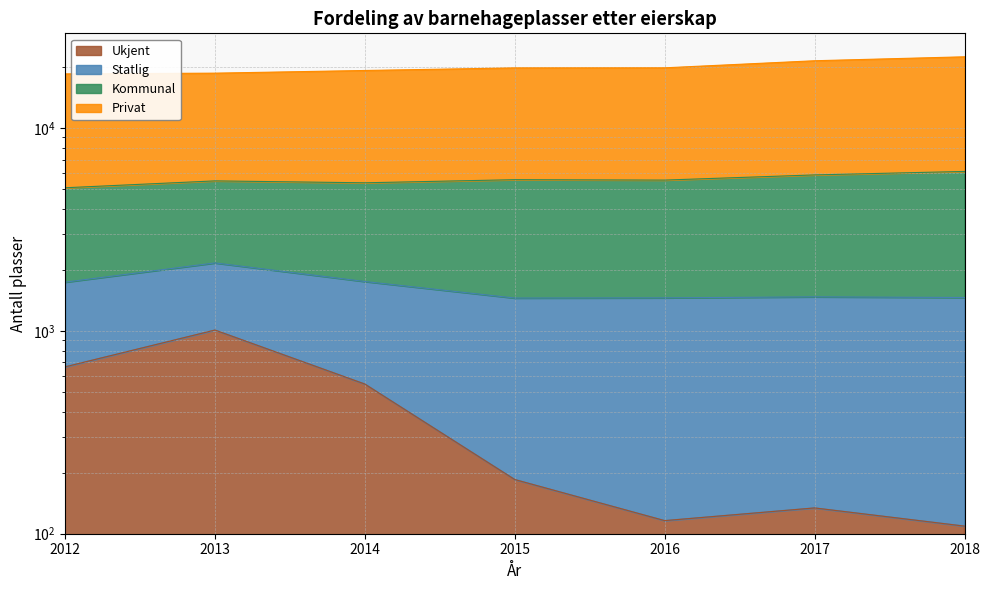

Count the number of categories in the chart.

7